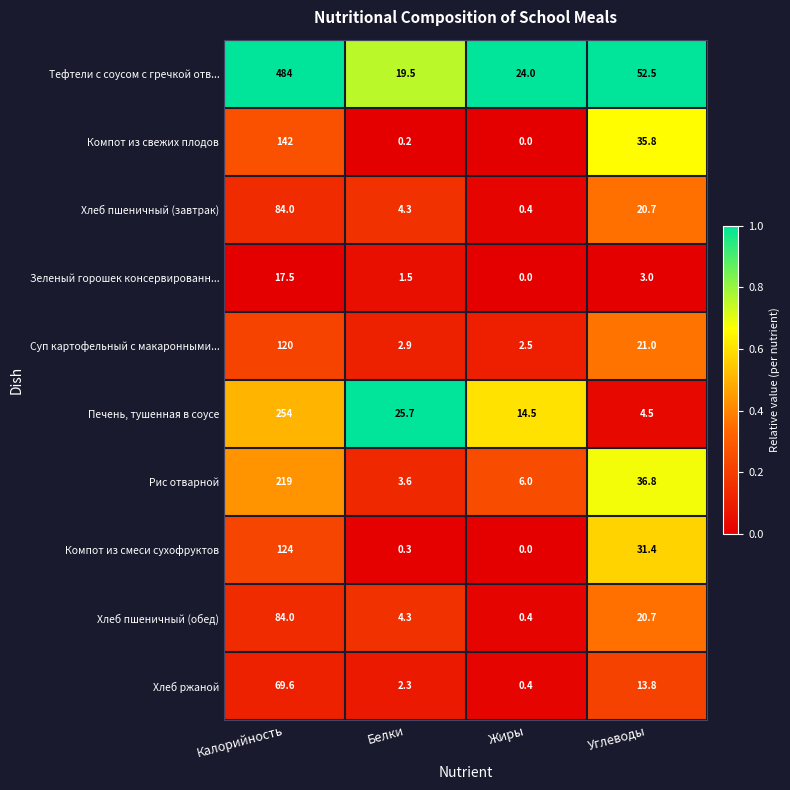

What is the difference between the Компот из свежих плодов values at Жиры and Калорийность?

142.0